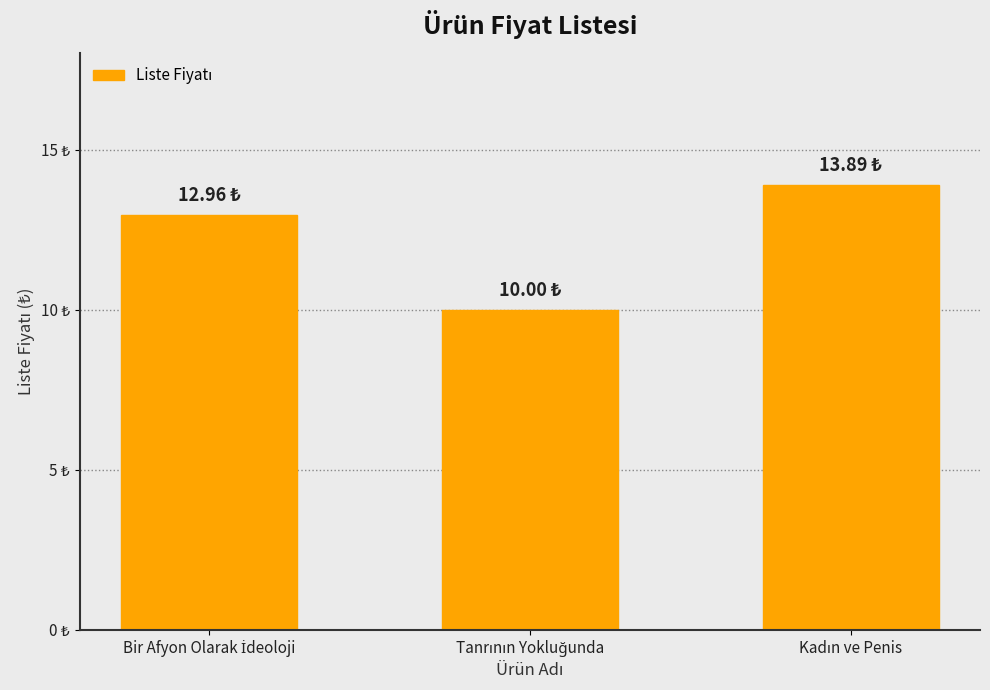

Does the chart contain any negative values?

No